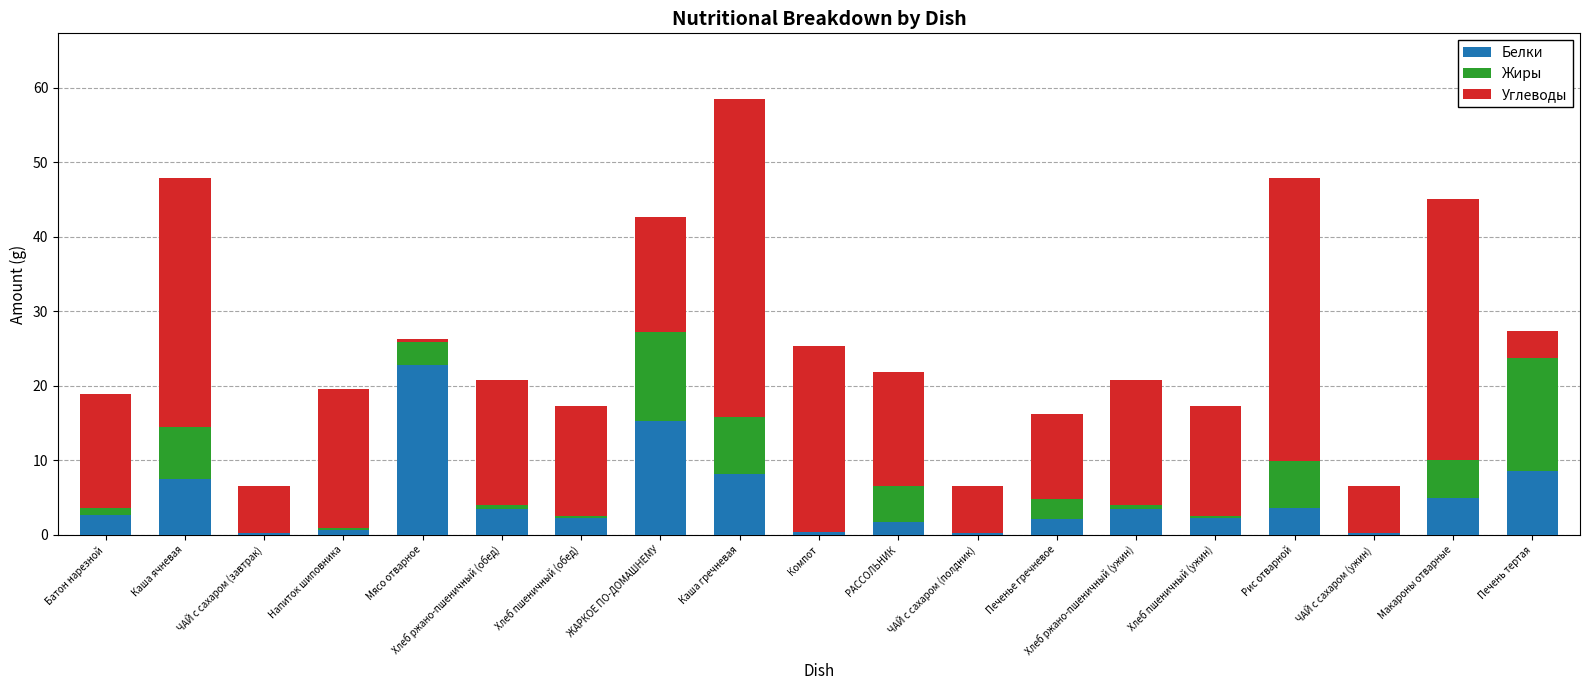

At which category is the sum across all series the highest?

Каша гречневая